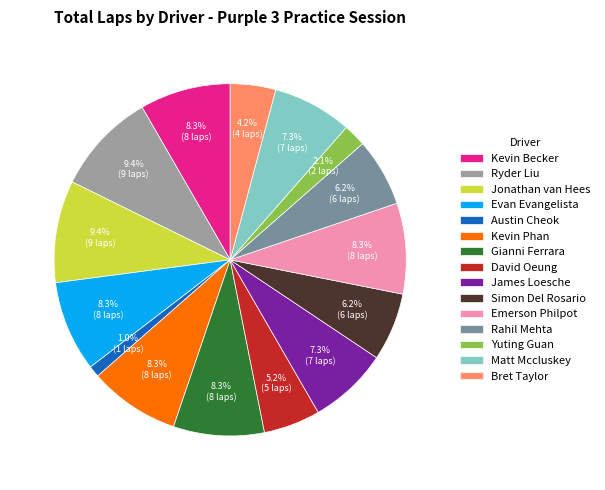

What percentage is the Austin Cheok slice, to the nearest percent?

1%